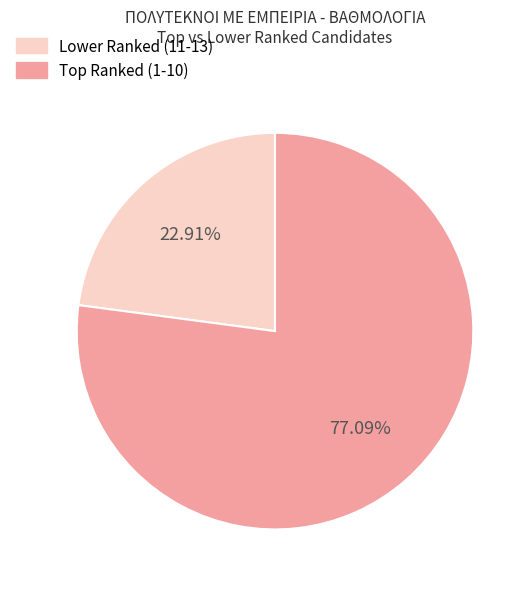

How many slices are in this pie chart?

2